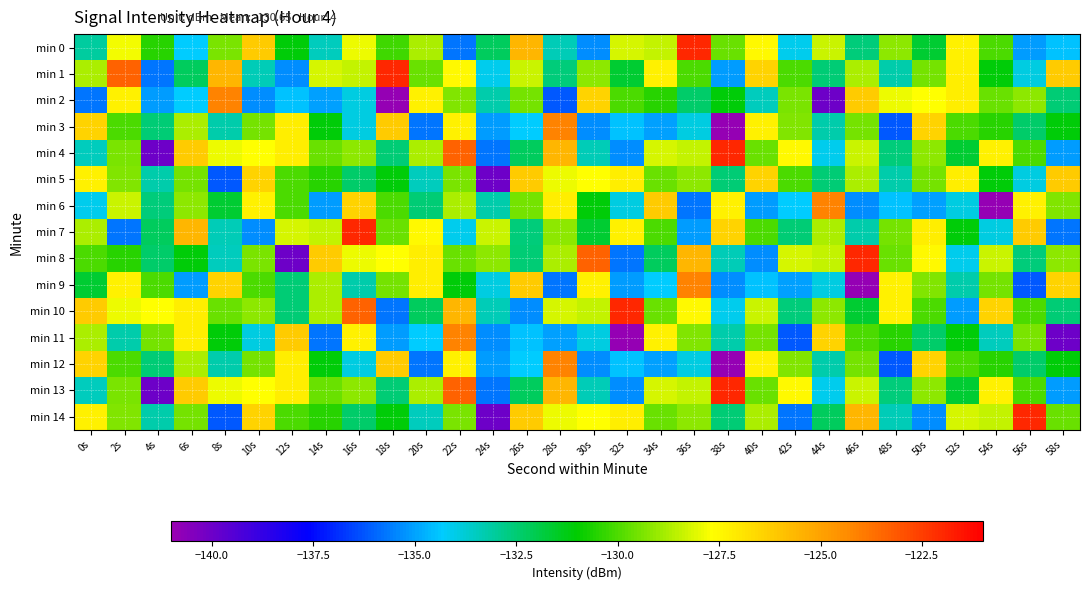

What is the difference between the highest and lowest values at 46s?

18.9